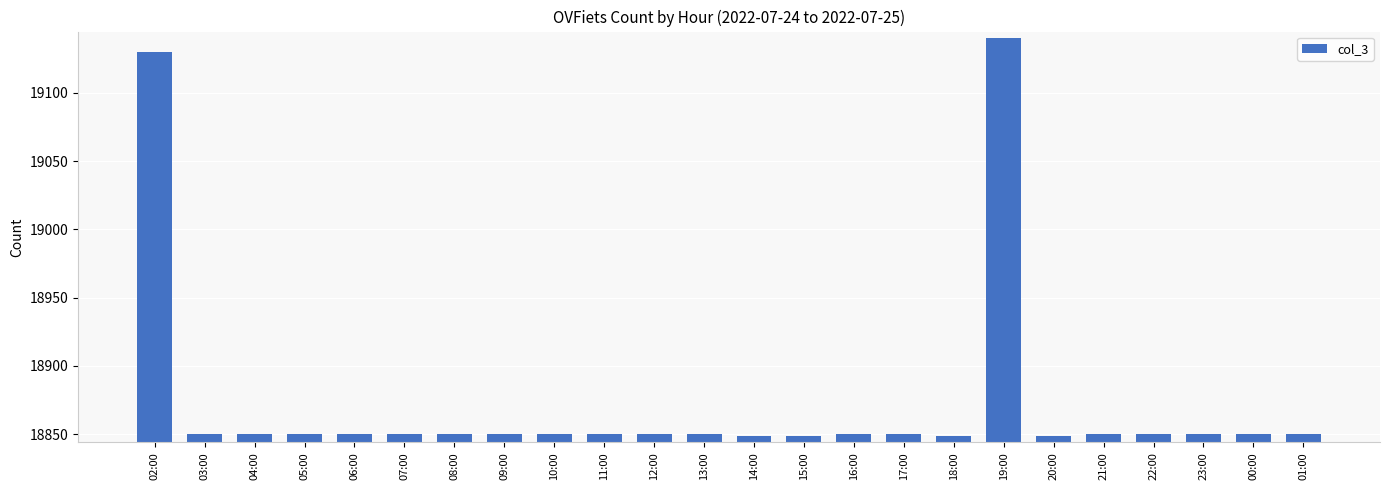

What is the value of the 7th bar from the left?

18850